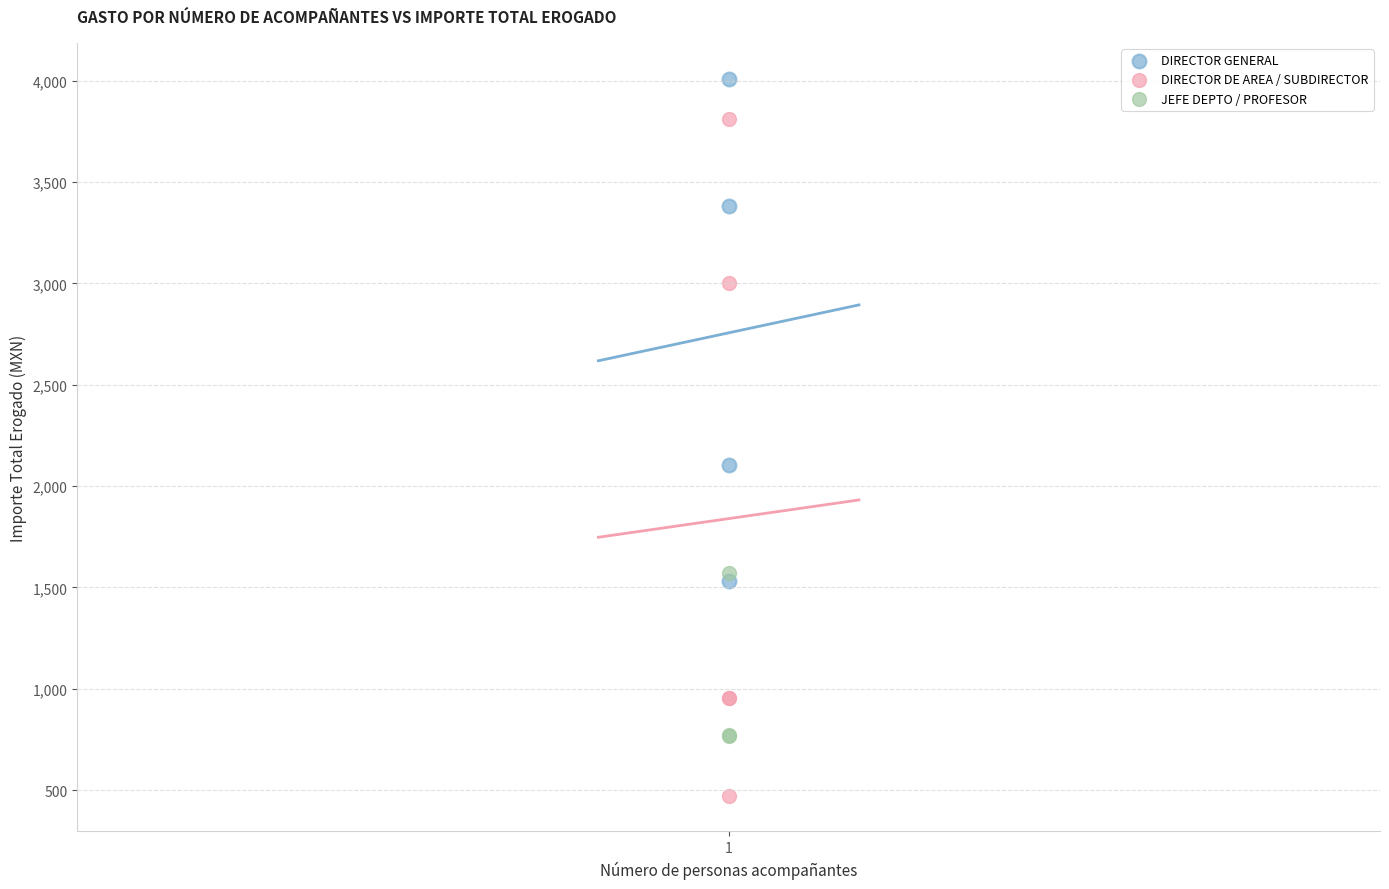

Which series has the widest spread of Y values?

DIRECTOR DE AREA / SUBDIRECTOR